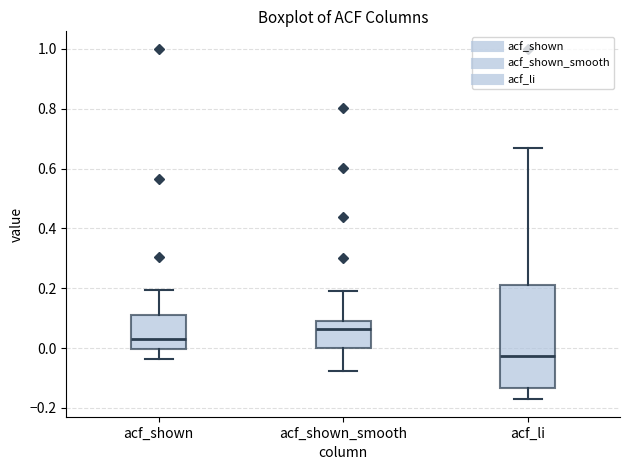

Comparing the boxes themselves (not the whiskers), which one is the tallest?

acf_li